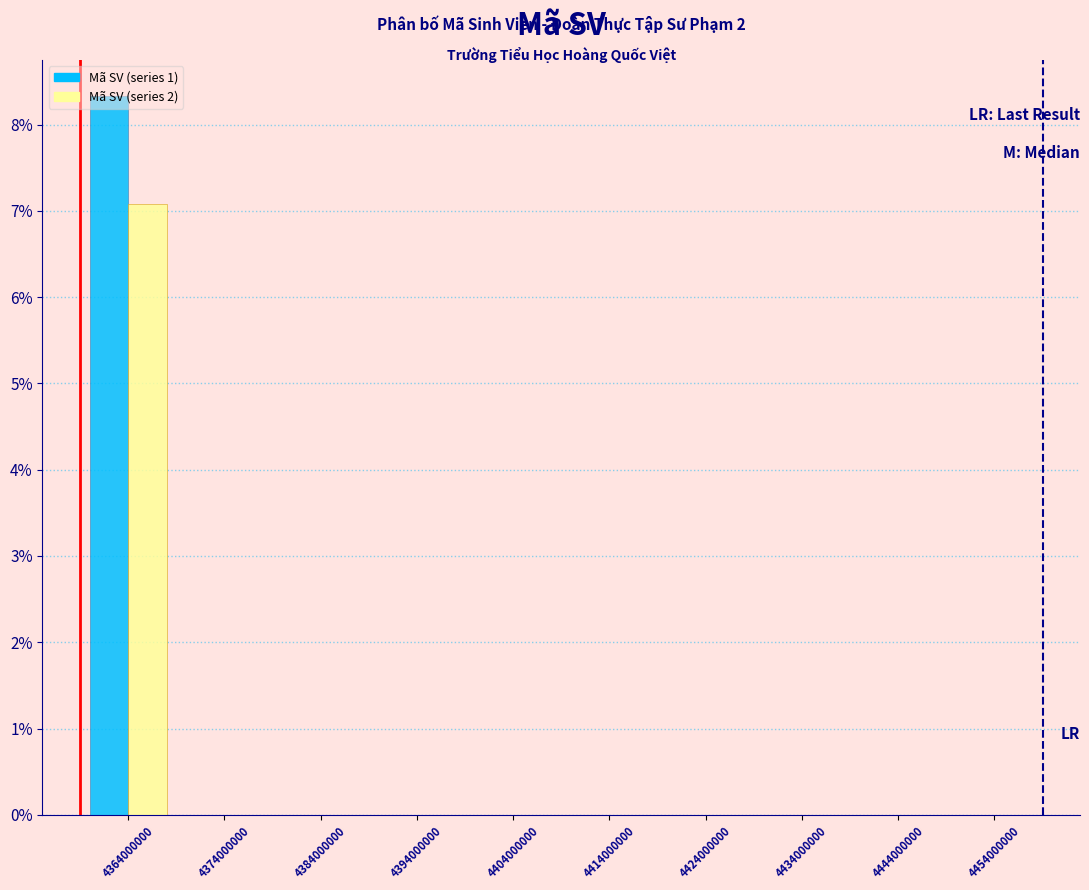

In the Mã SV (series 2) series, which range on the x-axis has the tallest bar?

4359000000 to 4369000000